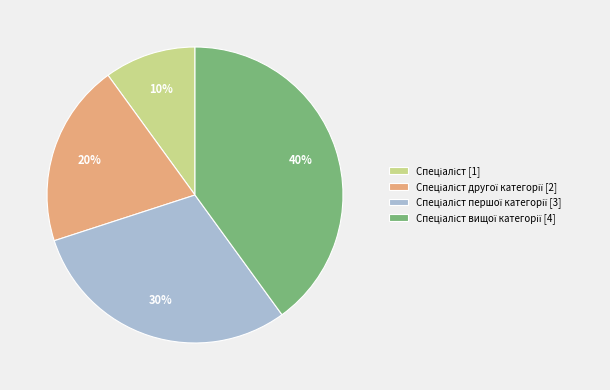

Is there a majority slice in this chart?

No